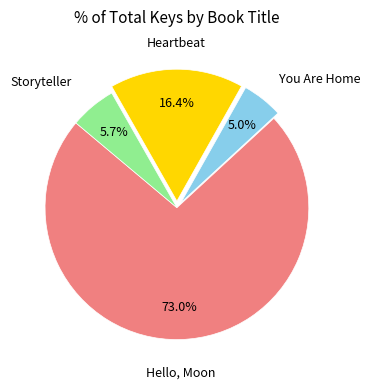

Is there a majority slice in this chart?

Yes